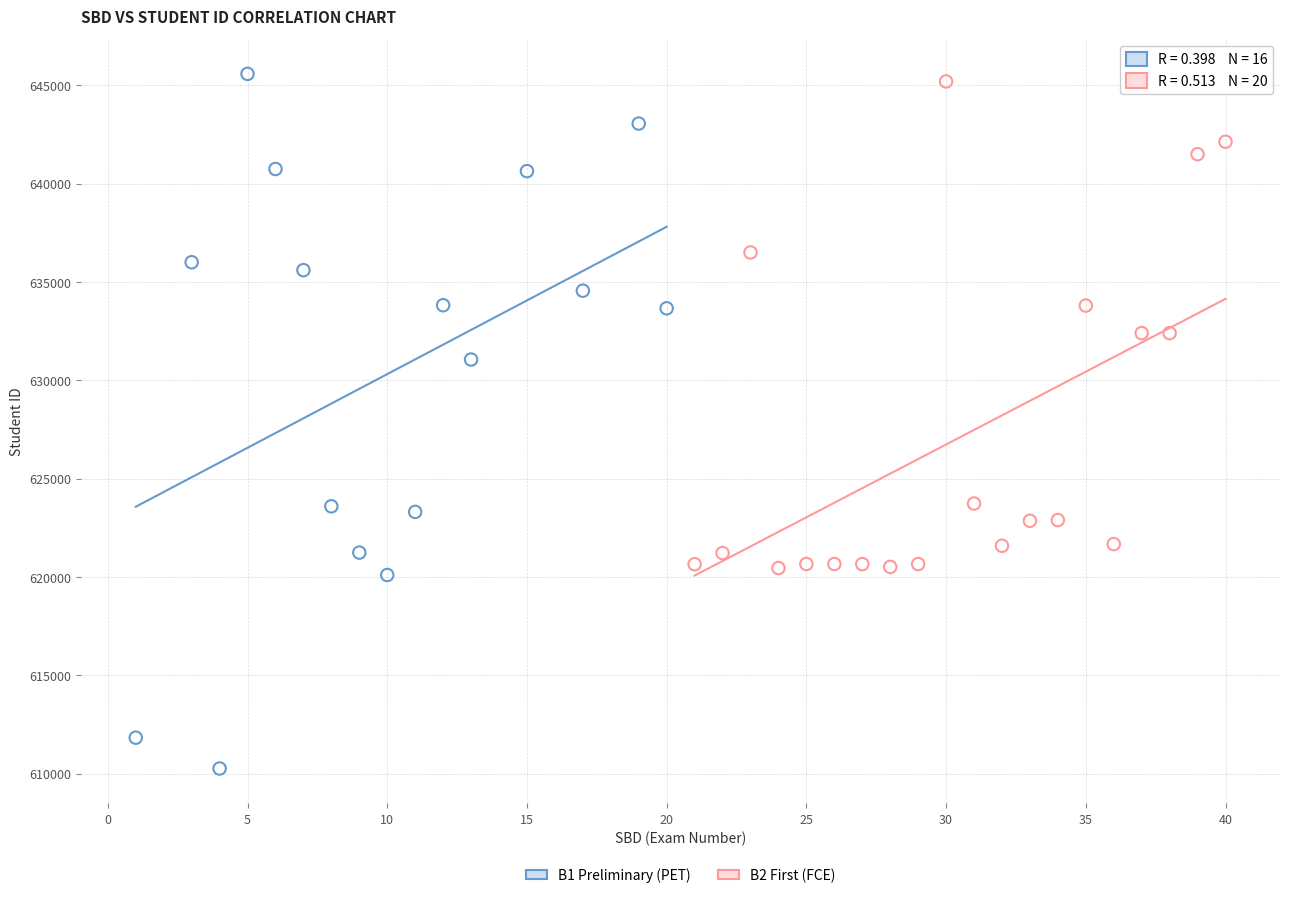

Which series contains the lowest Y value?

B1 Preliminary (PET)